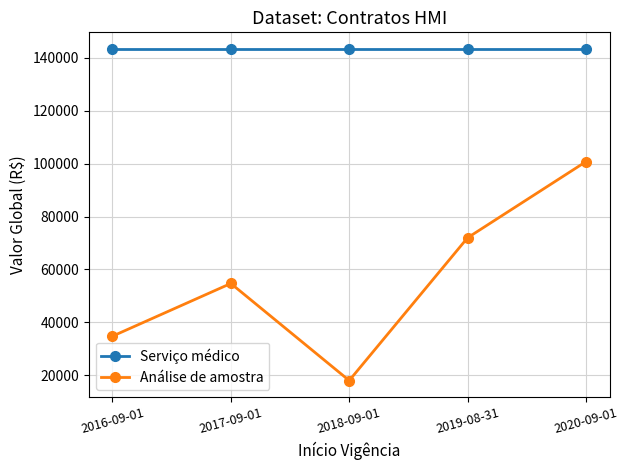

What is the difference between the highest and lowest values at 2017-09-01?

88700.6